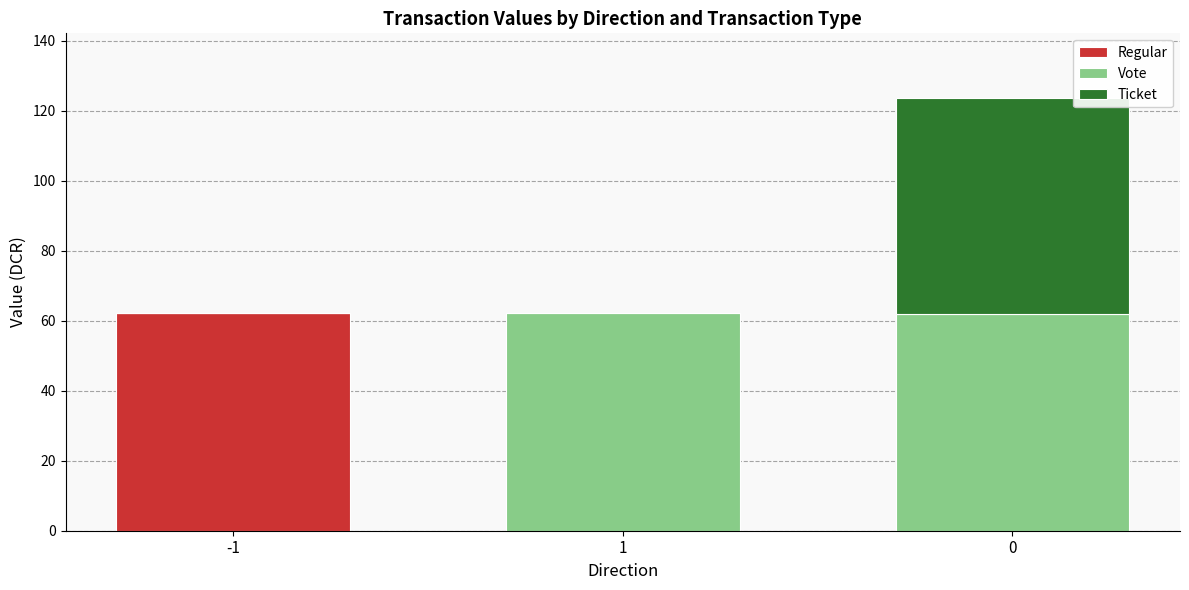

The value of Regular at -1 is 62.2. True or false?

True